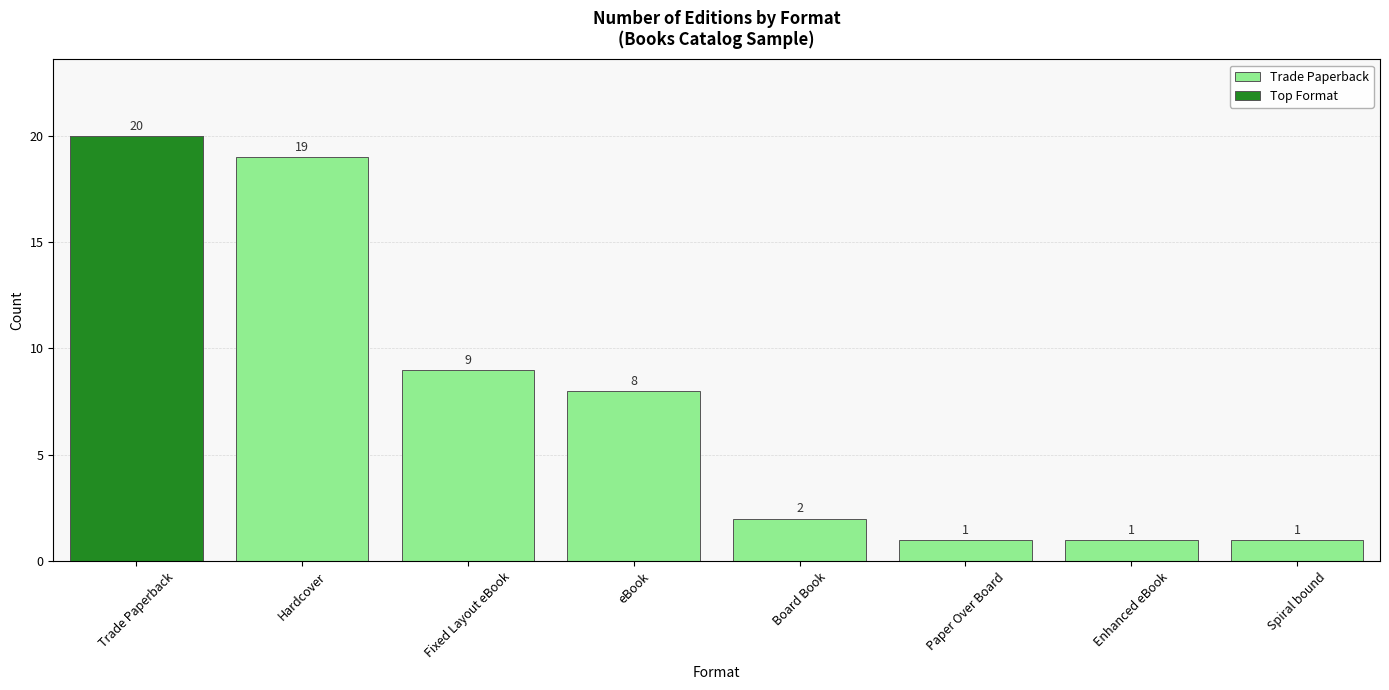

Which category has the lowest value in the Trade Paperback series?

Paper Over Board